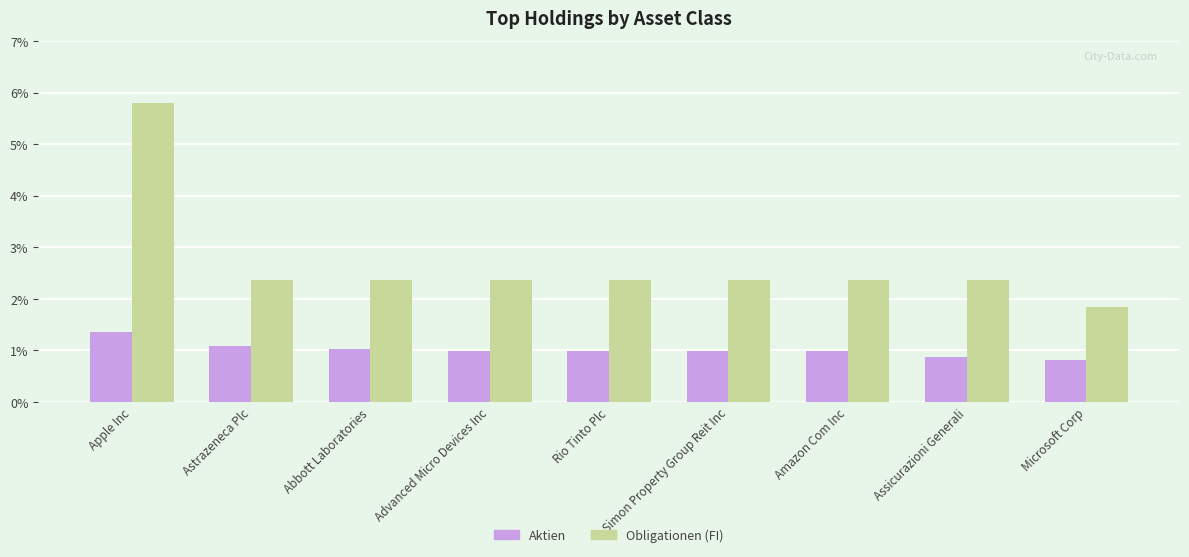

At which category is the sum across all series the highest?

Apple Inc